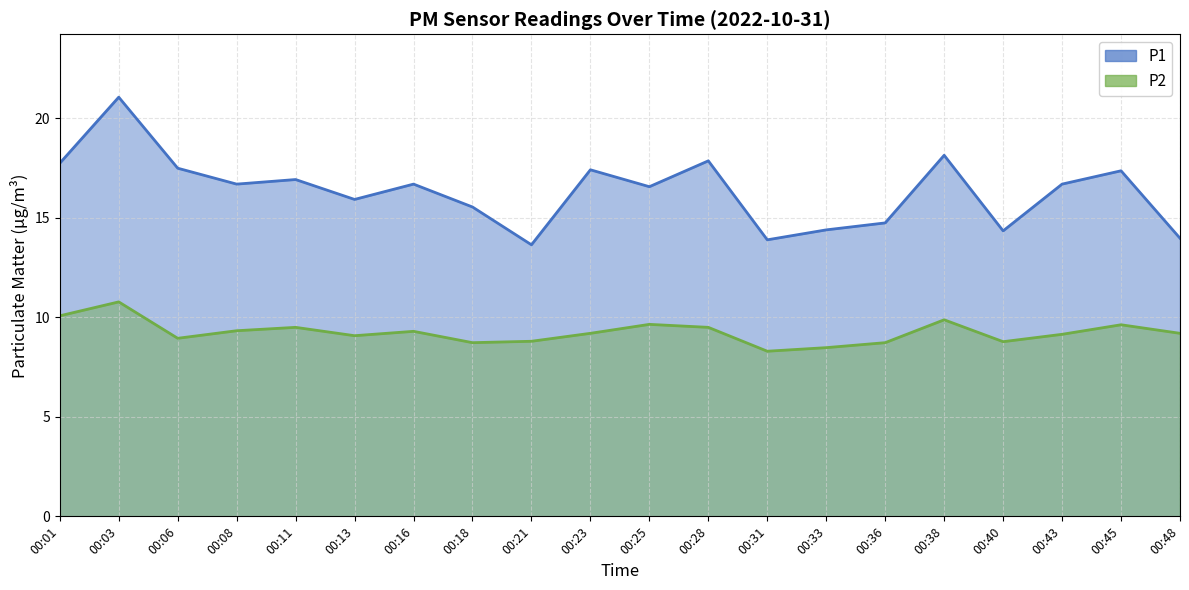

Where is the first local maximum for P2?

00:03